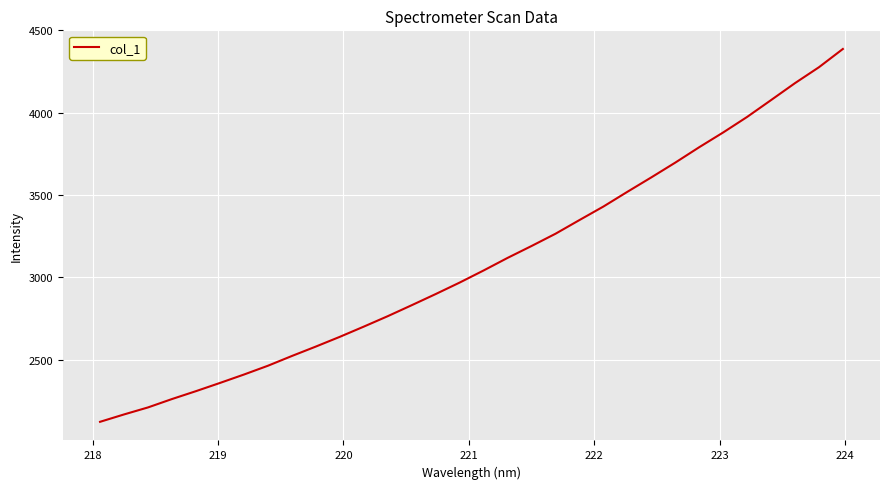

How many lines are shown in the chart?

1